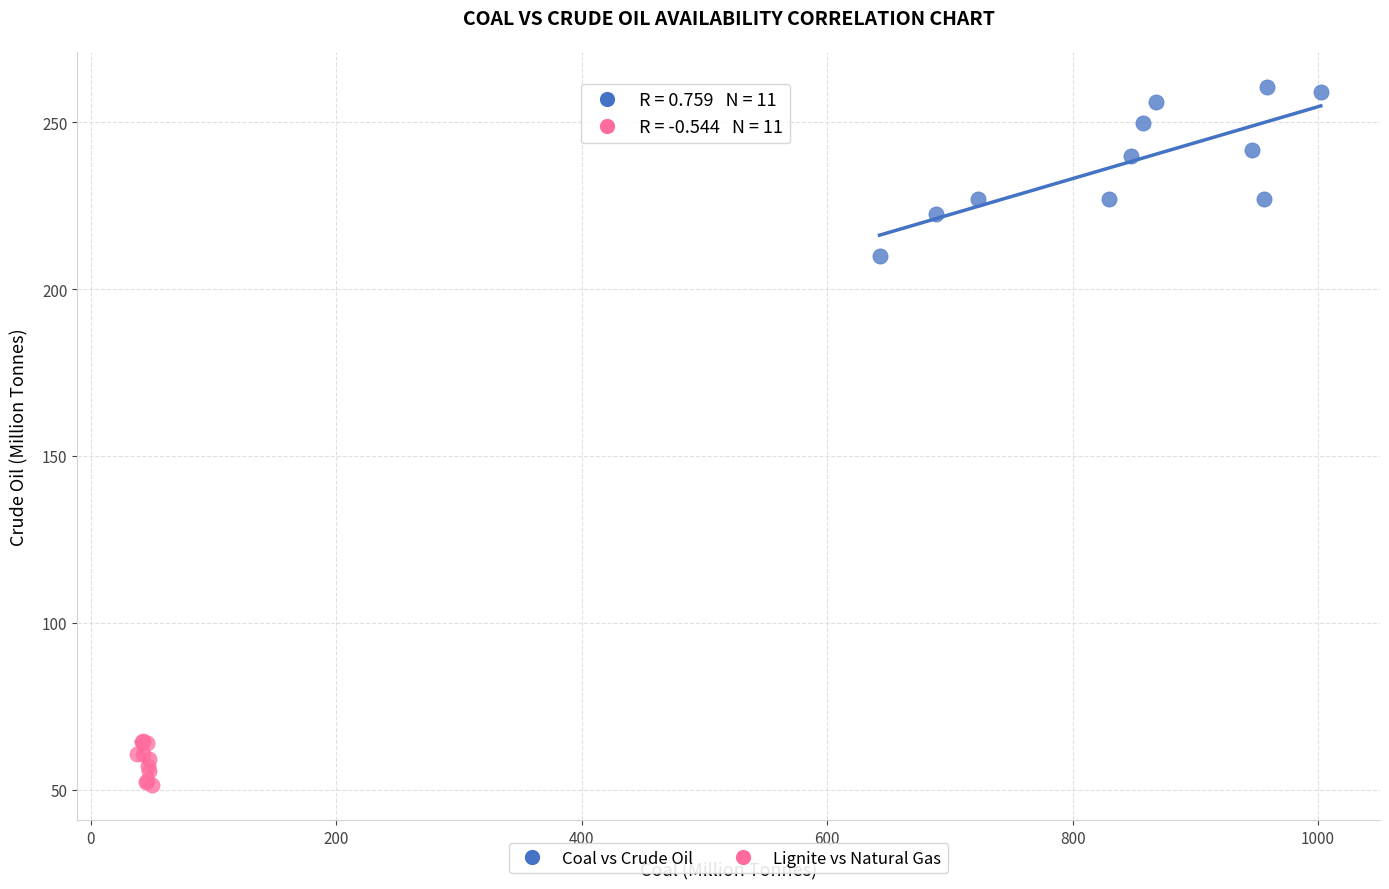

What are all the series names shown in the legend?

Coal vs Crude Oil, Lignite vs Natural Gas